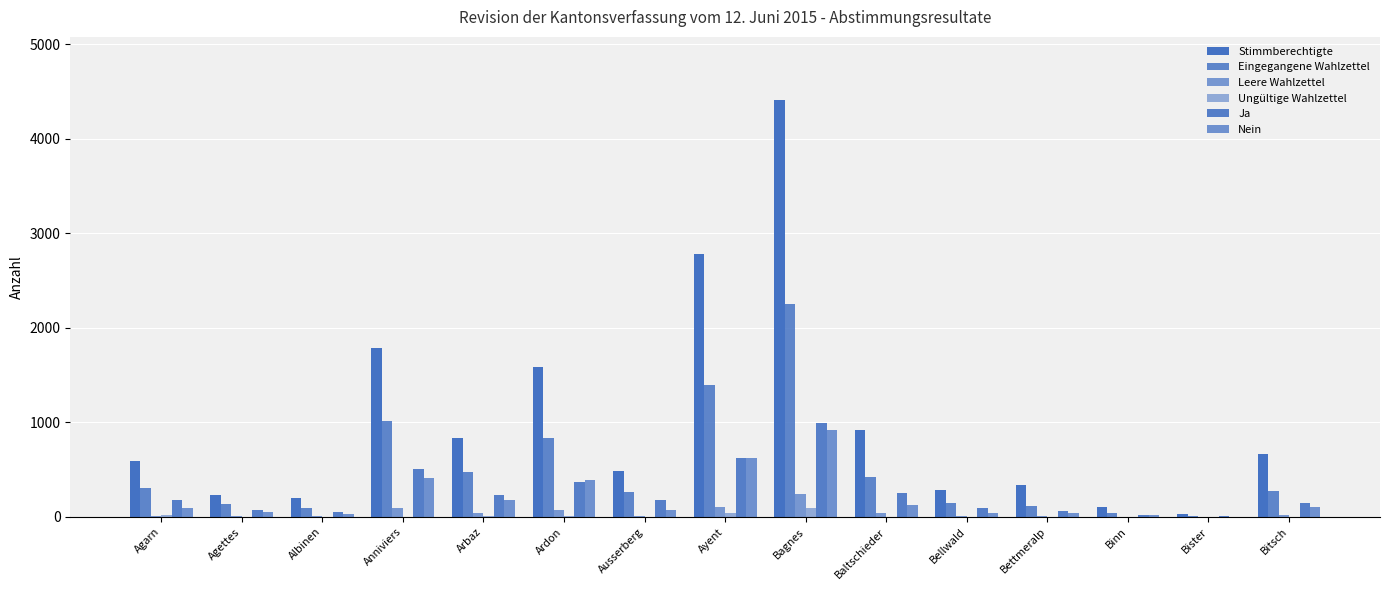

How many groups of bars are there?

15